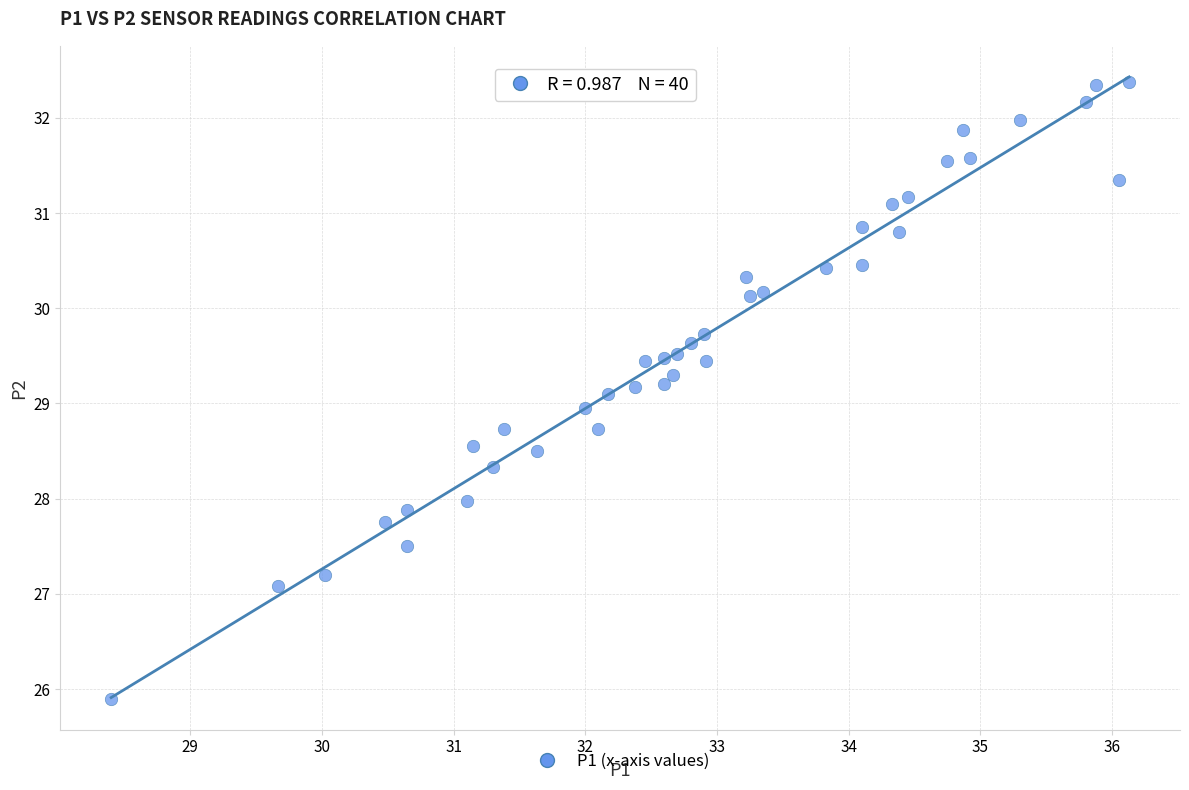

What is the range of Y values (max minus min)?

6.5